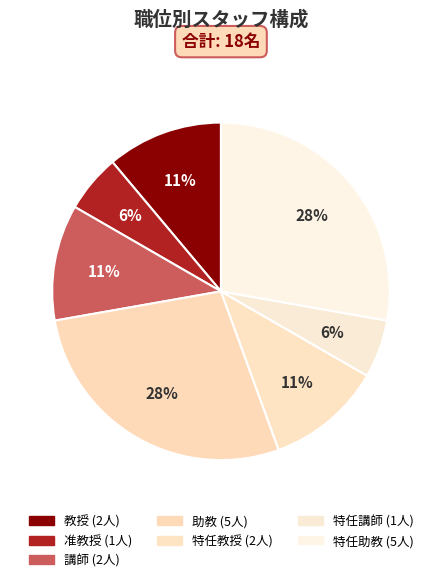

Count the number of slices in the pie.

7